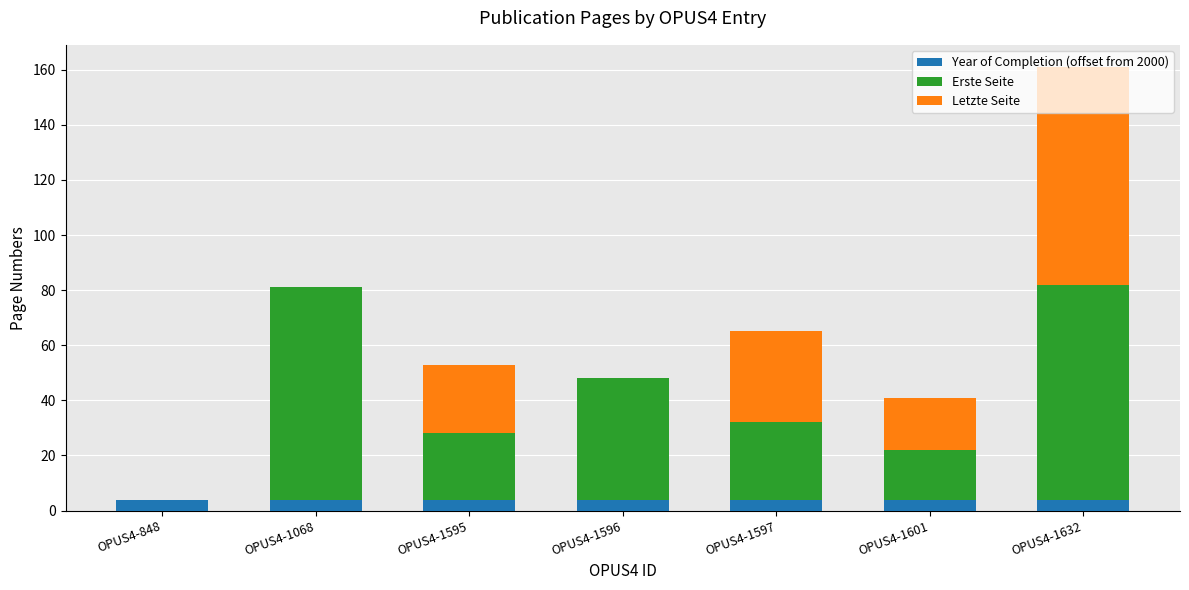

Are the bars grouped side by side (vs. stacked)?

No